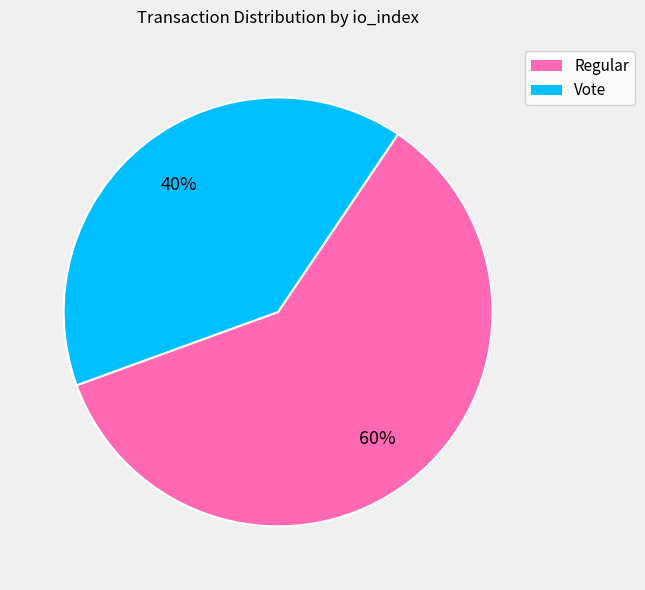

Is there any slice that represents more than half of the pie?

Yes